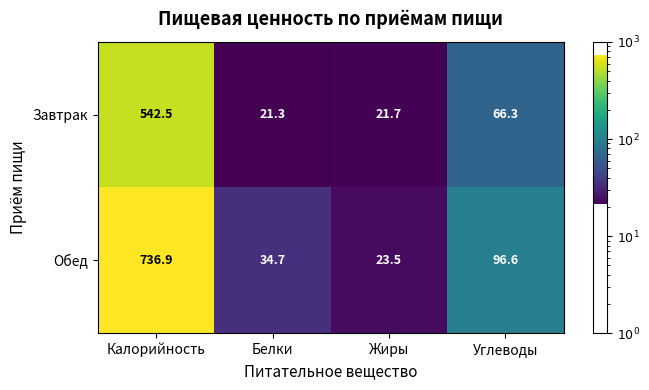

Reading right to left, list all the values displayed in this chart.

Завтрак: 66.3	21.7	21.3	542.5
Обед: 96.6	23.5	34.7	736.9